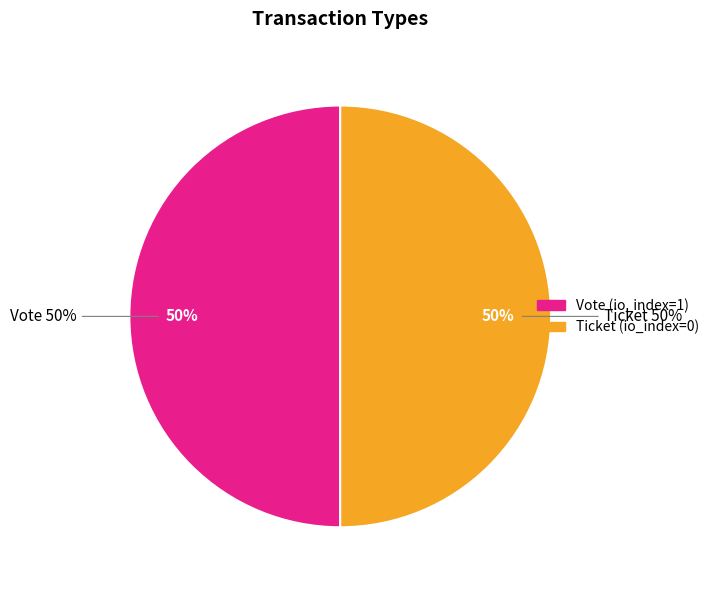

Which slice is the largest?

Vote